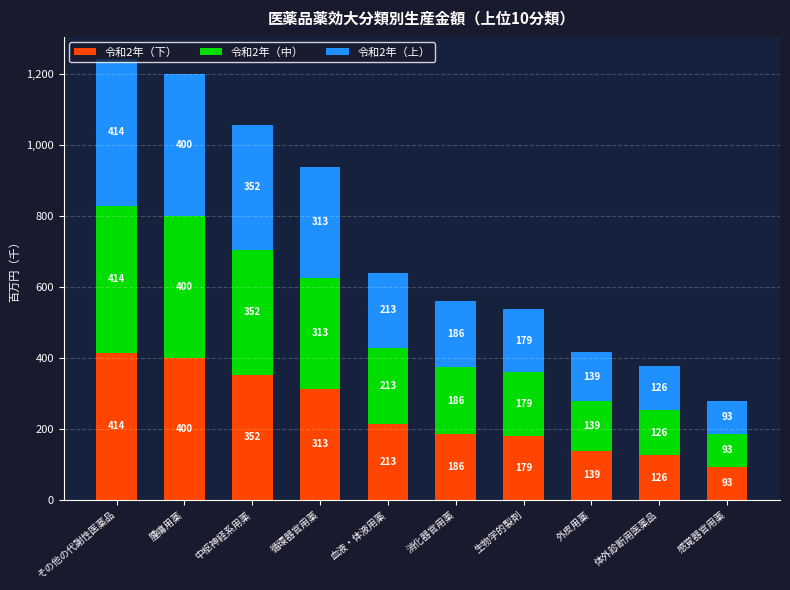

Are the bars horizontal?

No